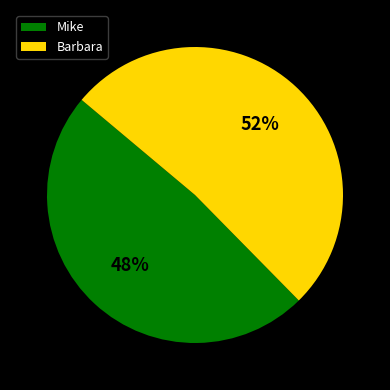

To the nearest percent, what is the combined percentage of Mike and Barbara?

100%